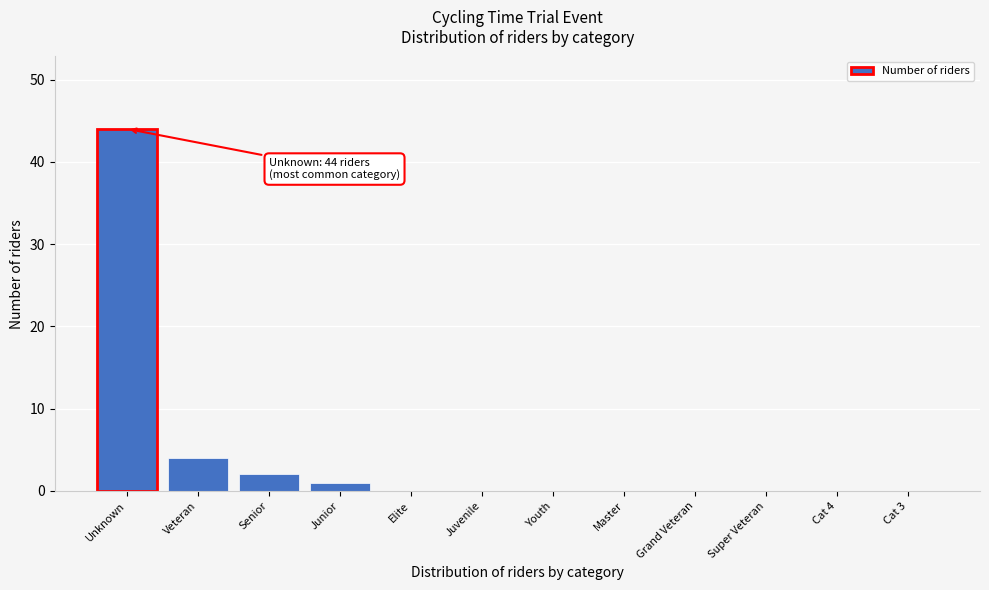

Reading right to left, what are all the values shown in this chart?

Cat 3=0	Cat 4=0	Super Veteran=0	Grand Veteran=0	Master=0	Youth=0	Juvenile=0	Elite=0	Junior=1	Senior=2	Veteran=4	Unknown=44